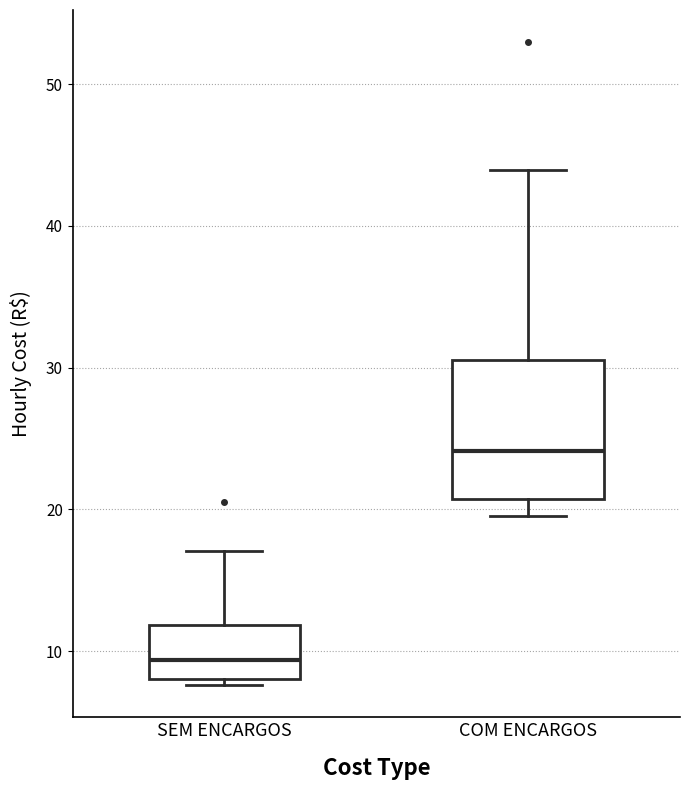

Where does the upper whisker of the box for SEM ENCARGOS end on the y-axis? The values are not printed on the chart, so give them approximately, as read against the axis.

17